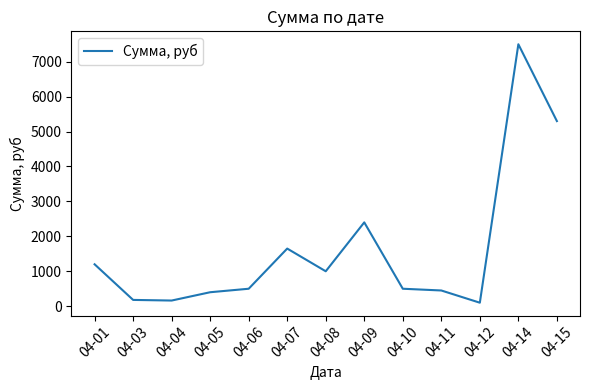

How many lines are shown in the chart?

1